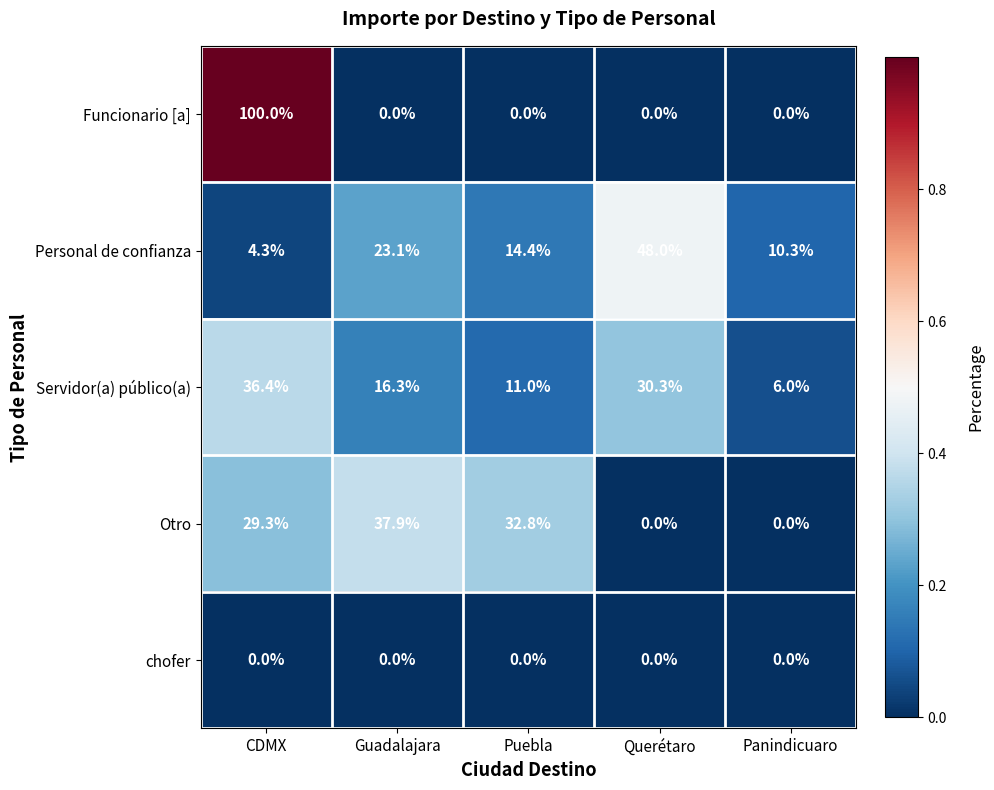

Between Guadalajara and Puebla, which series saw the biggest shift?

Personal de confianza